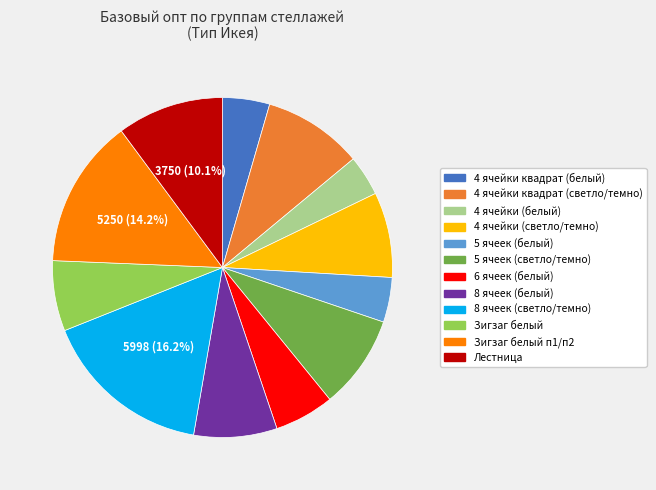

Does Лестница represent more than half of the total?

No